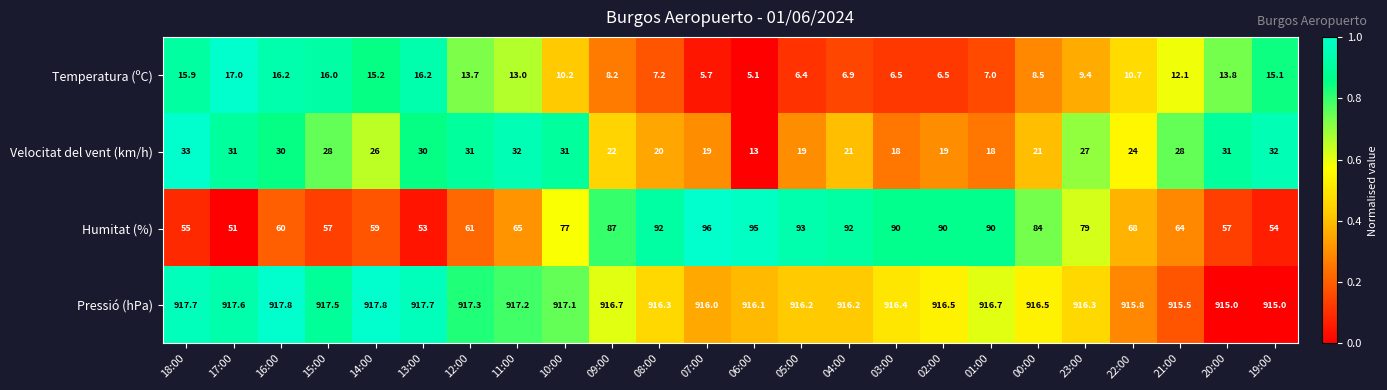

What is the spread (max minus min) of values at 01:00?

909.7